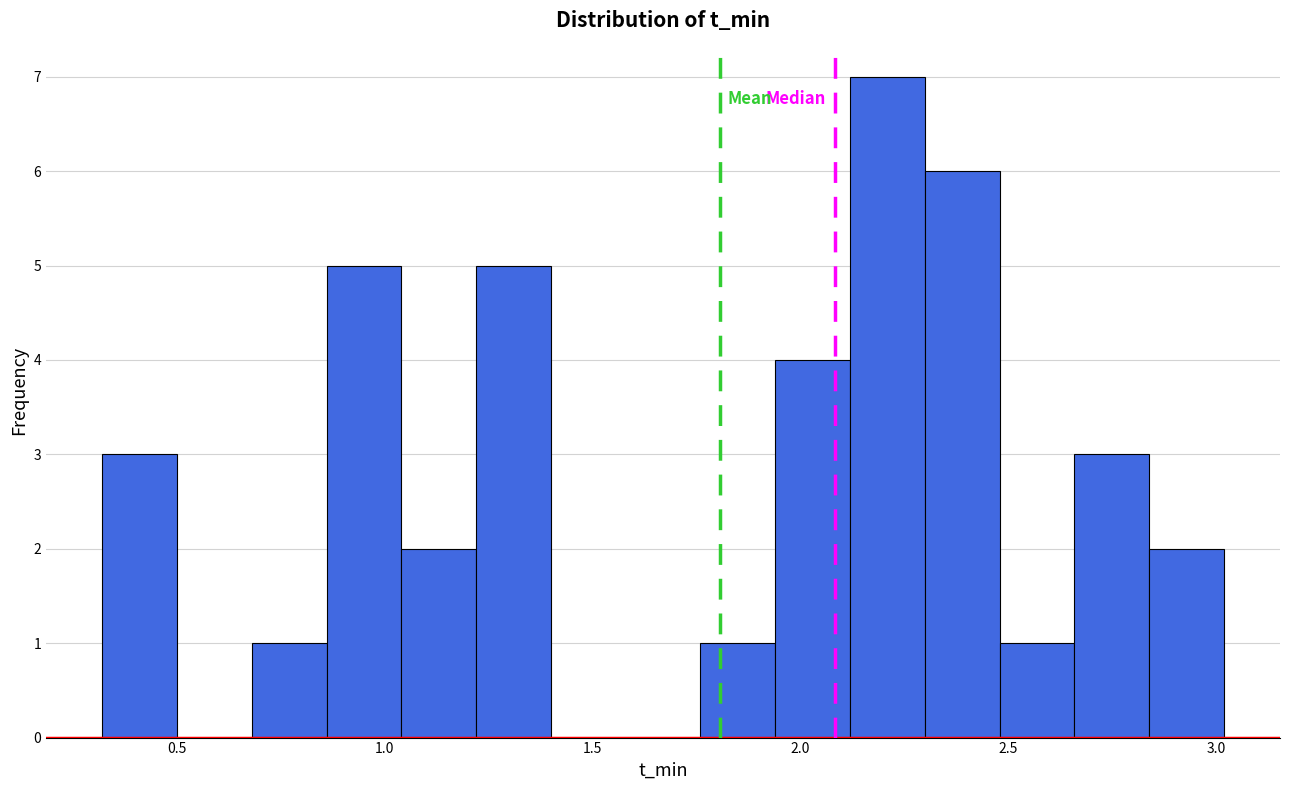

Read against the x-axis, roughly where is the centre of the tallest bar?

2.20